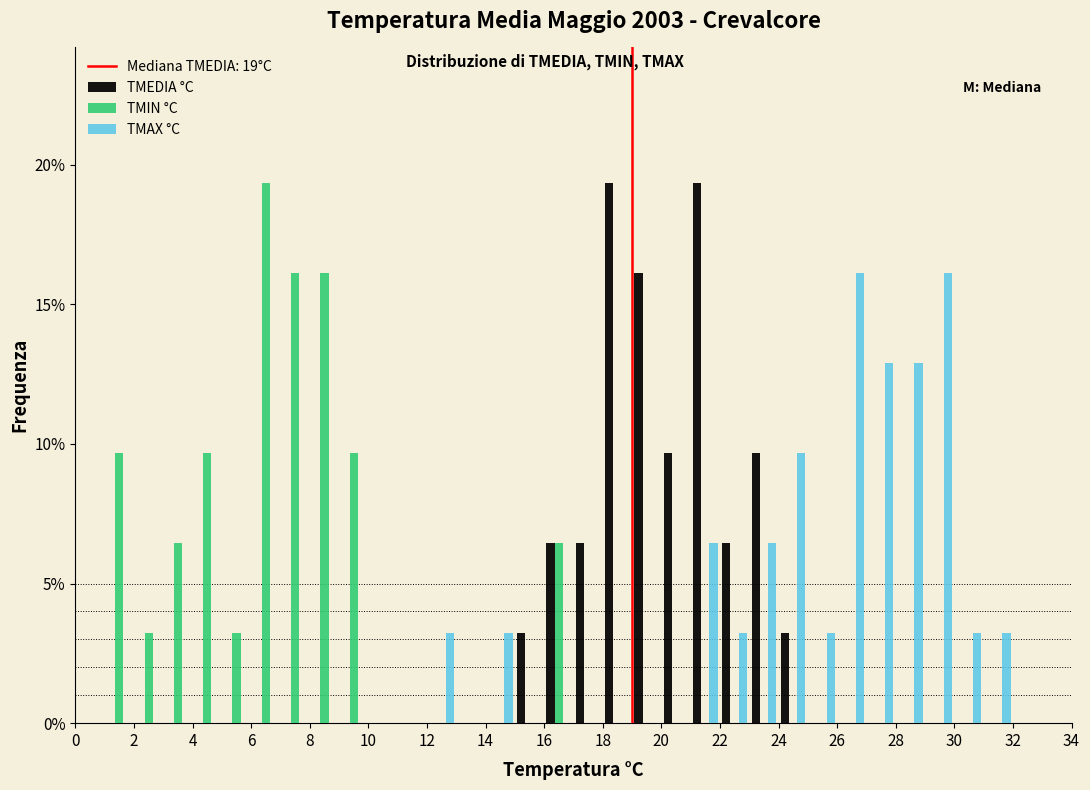

Reading left to right, list every range on the x-axis with the height of the bar of each series over it. The values are not printed on the chart, so give them approximately, as read against the axis.

0 to 1: TMEDIA °C=0	TMIN °C=0	TMAX °C=0
1 to 2: TMEDIA °C=0	TMIN °C=9.5	TMAX °C=0
2 to 3: TMEDIA °C=0	TMIN °C=3.0	TMAX °C=0
3 to 4: TMEDIA °C=0	TMIN °C=6.5	TMAX °C=0
4 to 5: TMEDIA °C=0	TMIN °C=9.5	TMAX °C=0
5 to 6: TMEDIA °C=0	TMIN °C=3.0	TMAX °C=0
6 to 7: TMEDIA °C=0	TMIN °C=19.5	TMAX °C=0
7 to 8: TMEDIA °C=0	TMIN °C=16.0	TMAX °C=0
8 to 9: TMEDIA °C=0	TMIN °C=16.0	TMAX °C=0
9 to 10: TMEDIA °C=0	TMIN °C=9.5	TMAX °C=0
10 to 11: TMEDIA °C=0	TMIN °C=0	TMAX °C=0
11 to 12: TMEDIA °C=0	TMIN °C=0	TMAX °C=0
12 to 13: TMEDIA °C=0	TMIN °C=0	TMAX °C=3.0
13 to 14: TMEDIA °C=0	TMIN °C=0	TMAX °C=0
14 to 15: TMEDIA °C=0	TMIN °C=0	TMAX °C=3.0
15 to 16: TMEDIA °C=3.0	TMIN °C=0	TMAX °C=0
16 to 17: TMEDIA °C=6.5	TMIN °C=6.5	TMAX °C=0
17 to 18: TMEDIA °C=6.5	TMIN °C=0	TMAX °C=0
18 to 19: TMEDIA °C=19.5	TMIN °C=0	TMAX °C=0
19 to 20: TMEDIA °C=16.0	TMIN °C=0	TMAX °C=0
20 to 21: TMEDIA °C=9.5	TMIN °C=0	TMAX °C=0
21 to 22: TMEDIA °C=19.5	TMIN °C=0	TMAX °C=6.5
22 to 23: TMEDIA °C=6.5	TMIN °C=0	TMAX °C=3.0
23 to 24: TMEDIA °C=9.5	TMIN °C=0	TMAX °C=6.5
24 to 25: TMEDIA °C=3.0	TMIN °C=0	TMAX °C=9.5
25 to 26: TMEDIA °C=0	TMIN °C=0	TMAX °C=3.0
26 to 27: TMEDIA °C=0	TMIN °C=0	TMAX °C=16.0
27 to 28: TMEDIA °C=0	TMIN °C=0	TMAX °C=13.0
28 to 29: TMEDIA °C=0	TMIN °C=0	TMAX °C=13.0
29 to 30: TMEDIA °C=0	TMIN °C=0	TMAX °C=16.0
30 to 31: TMEDIA °C=0	TMIN °C=0	TMAX °C=3.0
31 to 32: TMEDIA °C=0	TMIN °C=0	TMAX °C=3.0
32 to 33: TMEDIA °C=0	TMIN °C=0	TMAX °C=0
33 to 34: TMEDIA °C=0	TMIN °C=0	TMAX °C=0